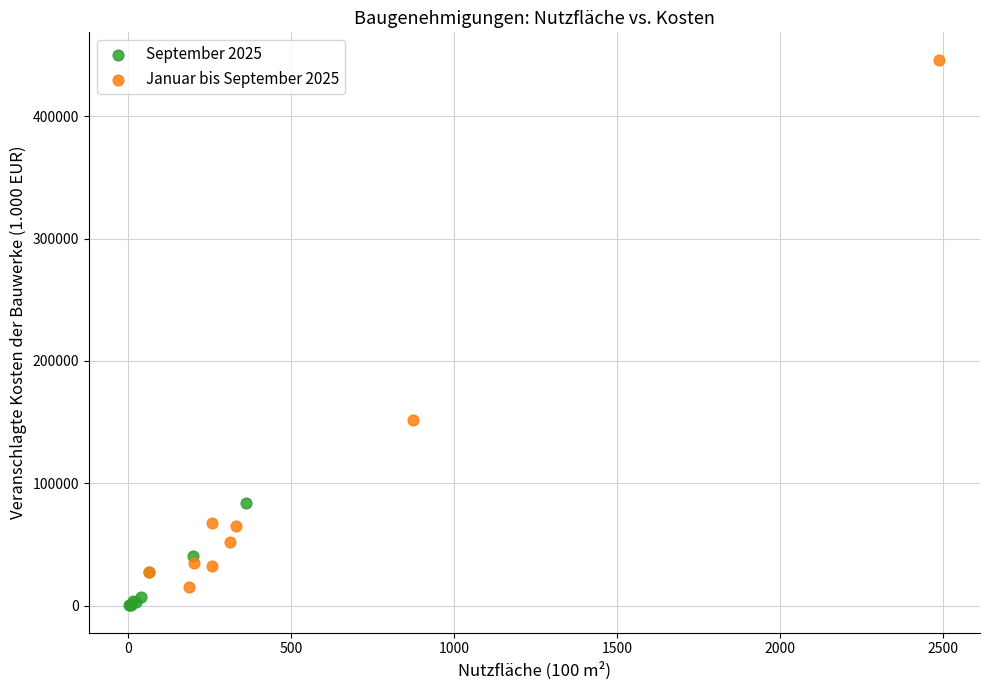

Which series contains the lowest Y value?

September 2025